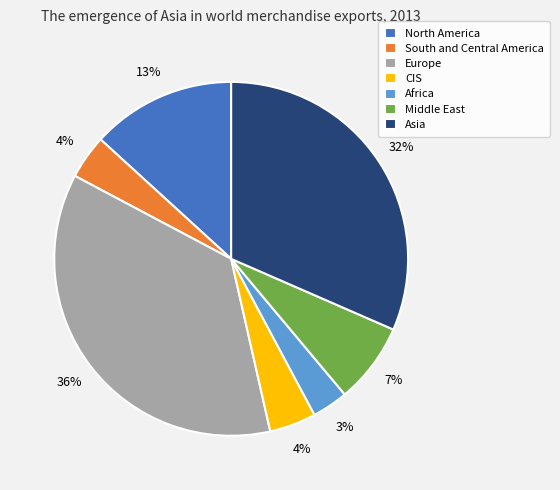

Which has a higher value, Asia or South and Central America?

Asia